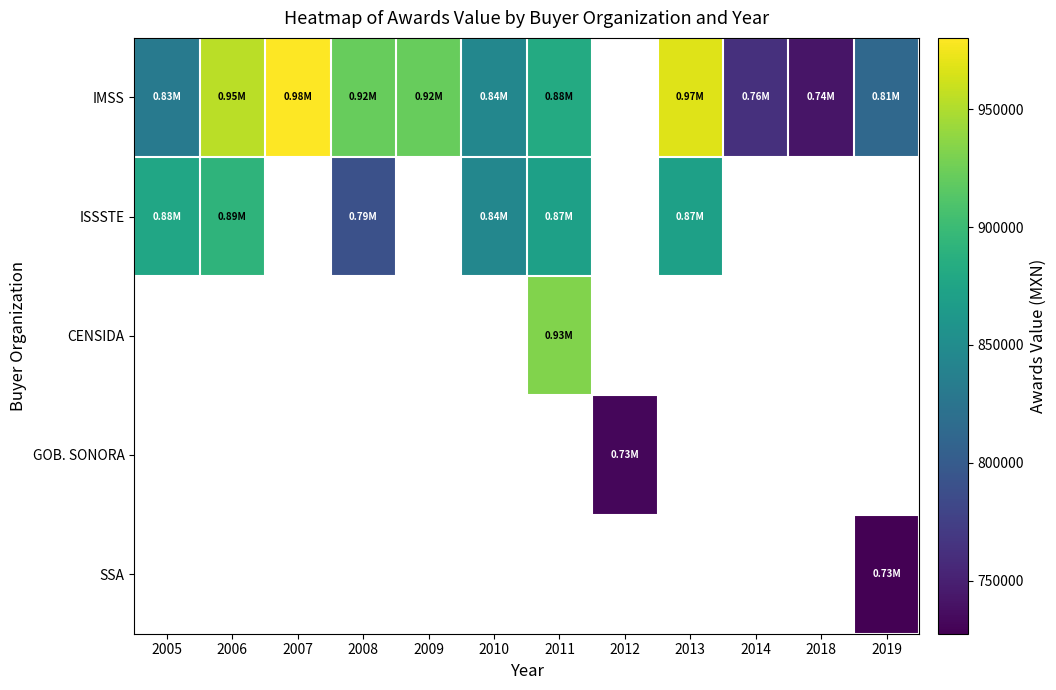

Rank the series by their maximum value, from highest to lowest.

IMSS, ISSSTE, CENSIDA, GOB. SONORA, SSA